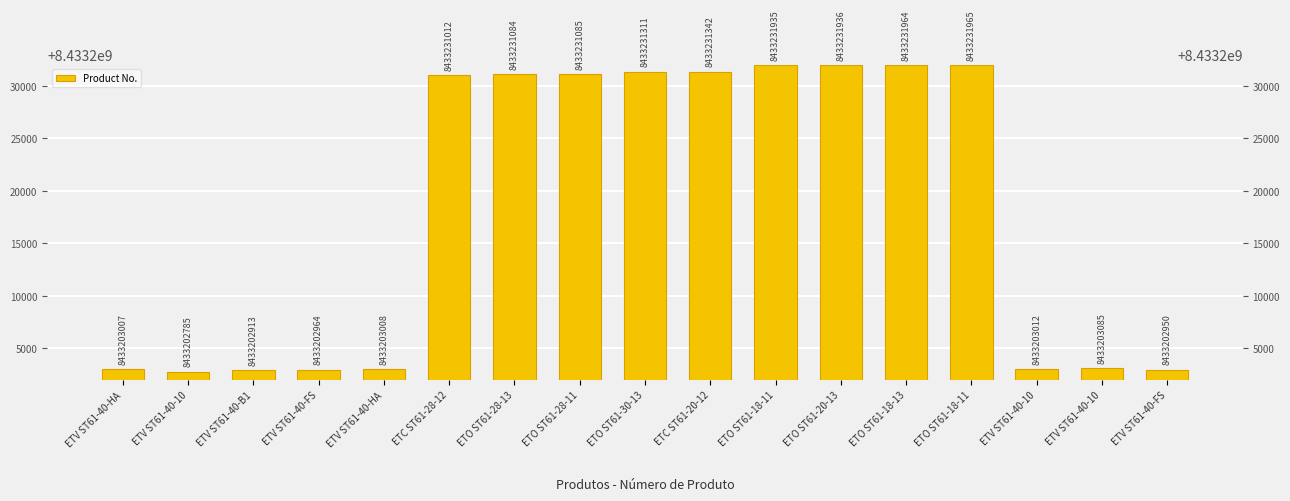

What is the label of the 5th bar from the left?

ETV ST61-40-HA